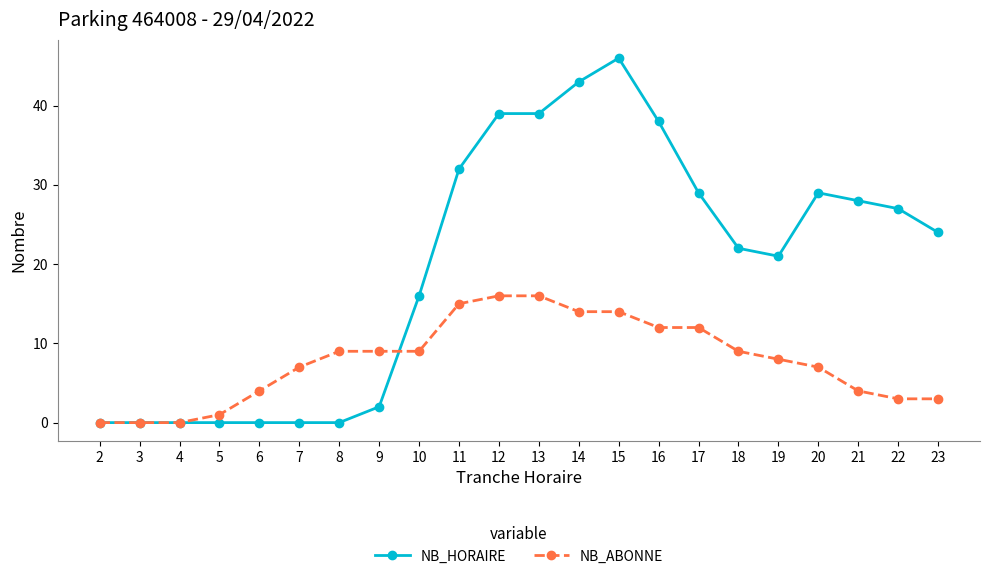

Reading left to right, list all the values displayed in this chart.

NB_HORAIRE: 0	0	0	0	0	0	0	2	16	32	39	39	43	46	38	29	22	21	29	28	27	24
NB_ABONNE: 0	0	0	1	4	7	9	9	9	15	16	16	14	14	12	12	9	8	7	4	3	3